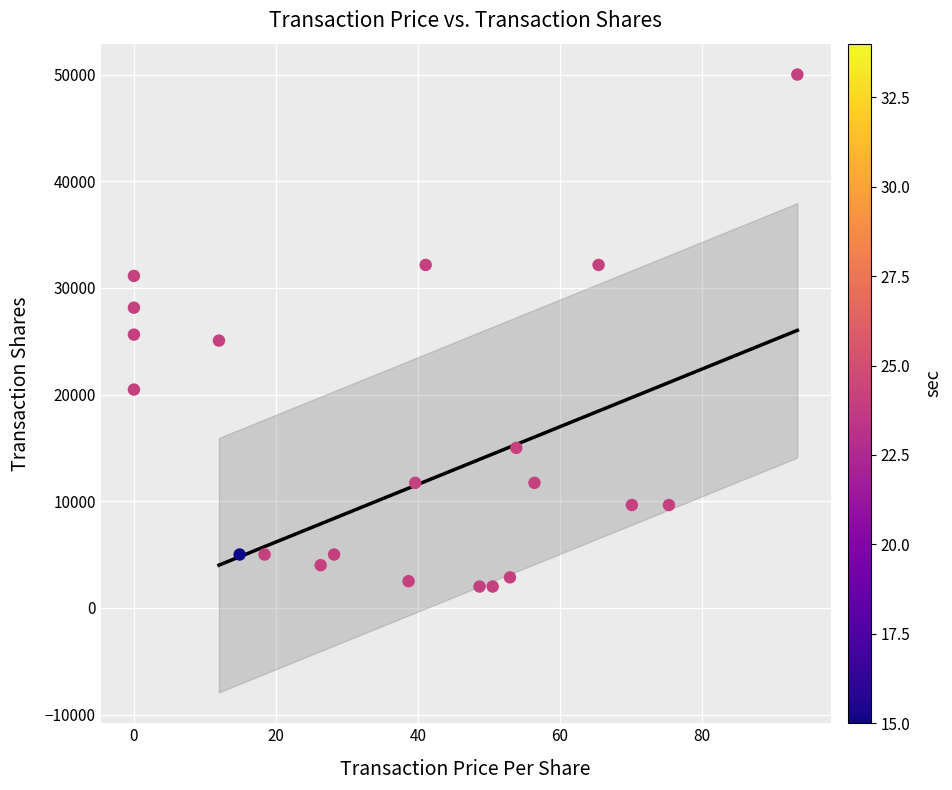

How many data points are displayed?

21